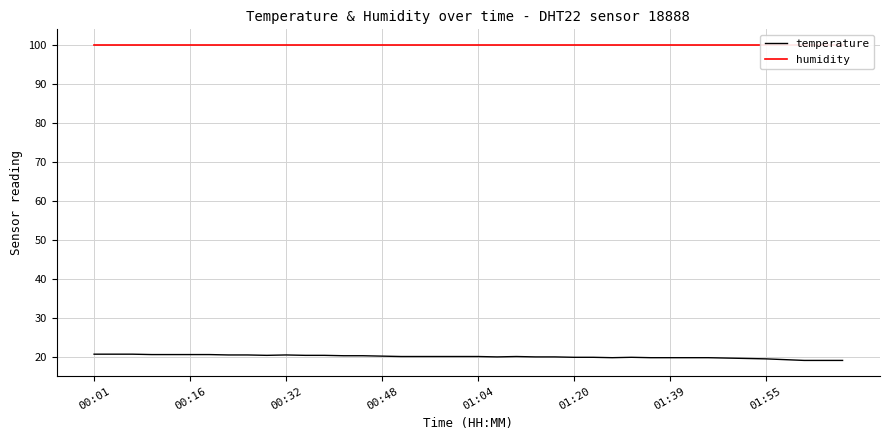

The humidity series shows 172.0 at 23. True or false?

False